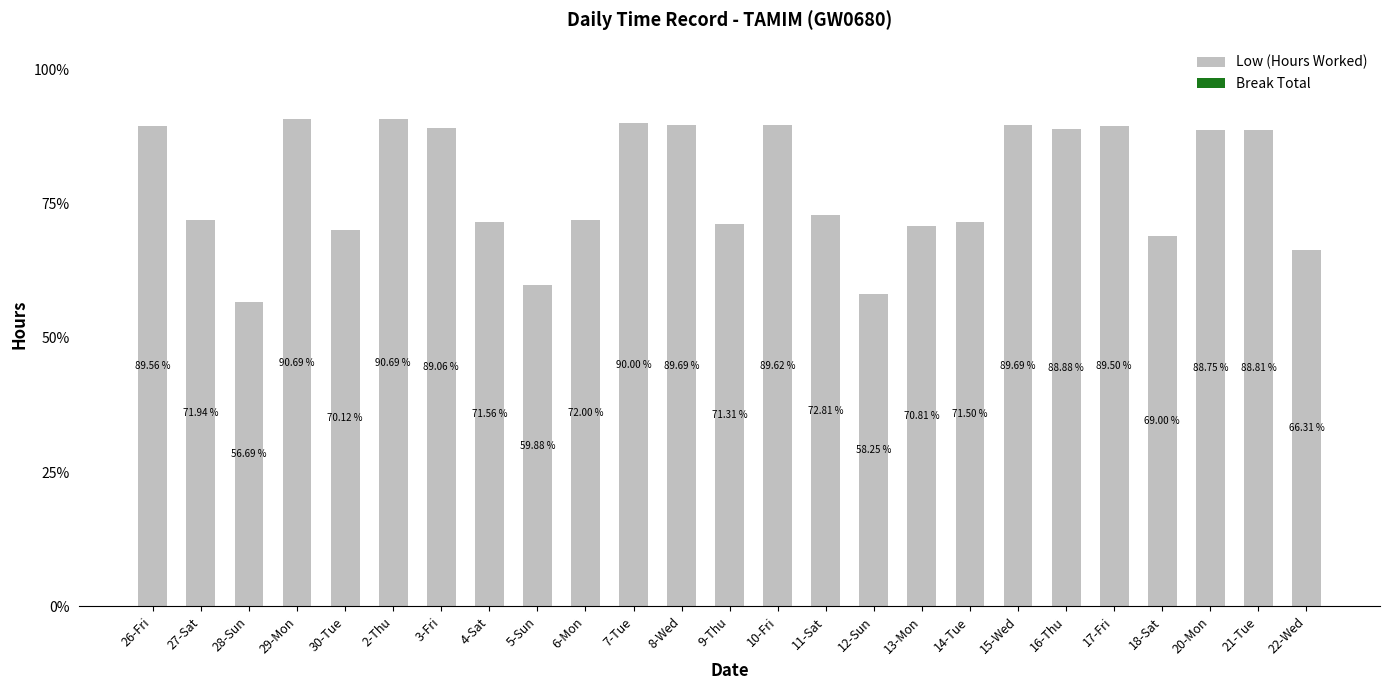

What is the change in value from 29-Mon to 5-Sun?

-30.8